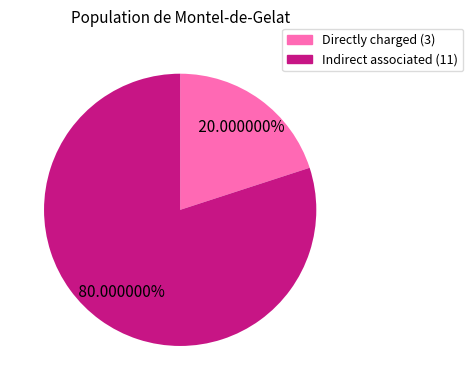

Is there a majority slice in this chart?

Yes